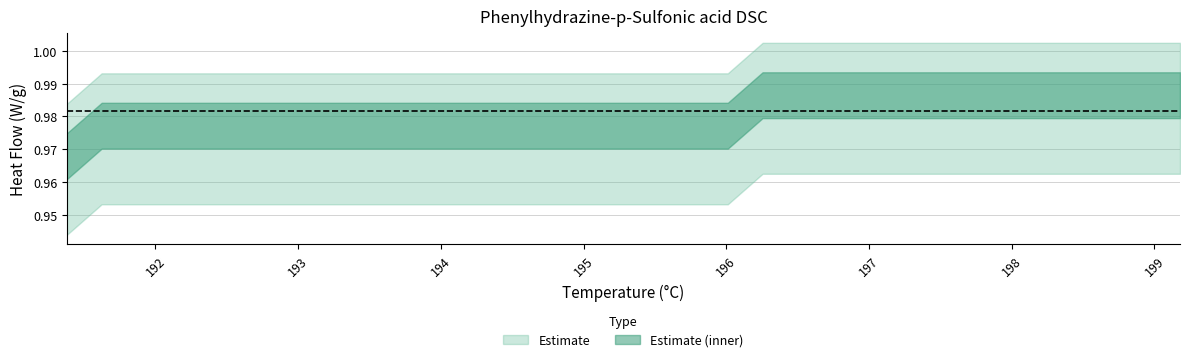

At which category does the chart reach its peak across all series?

196.254884